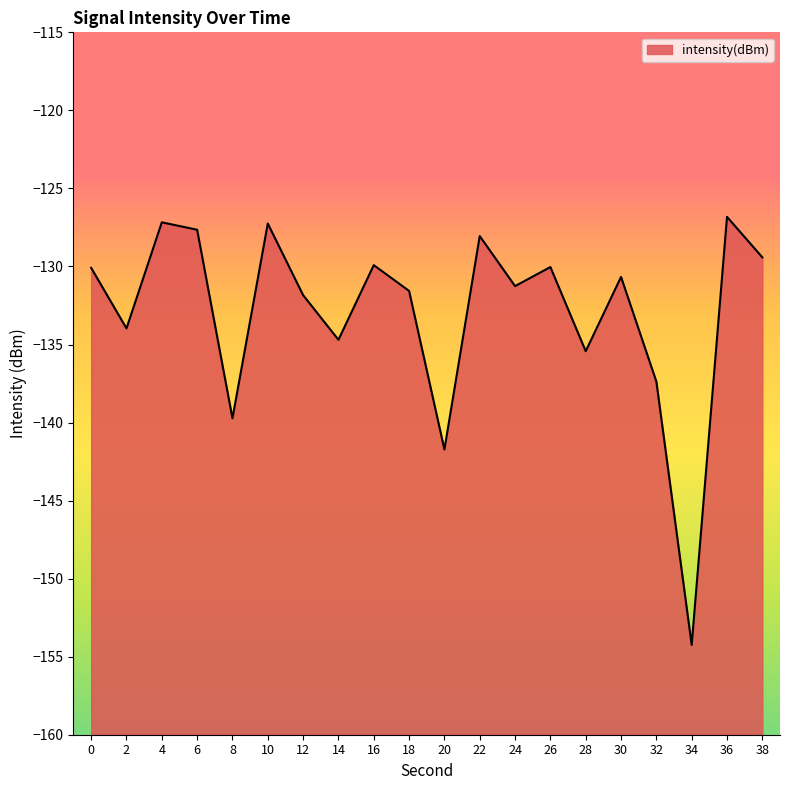

Where is the first local minimum?

2